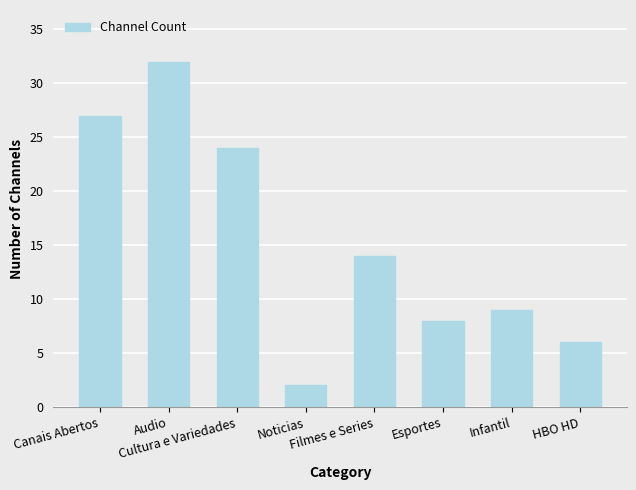

Approximately how many times larger is the value at Canais Abertos compared to Filmes e Series?

1.9